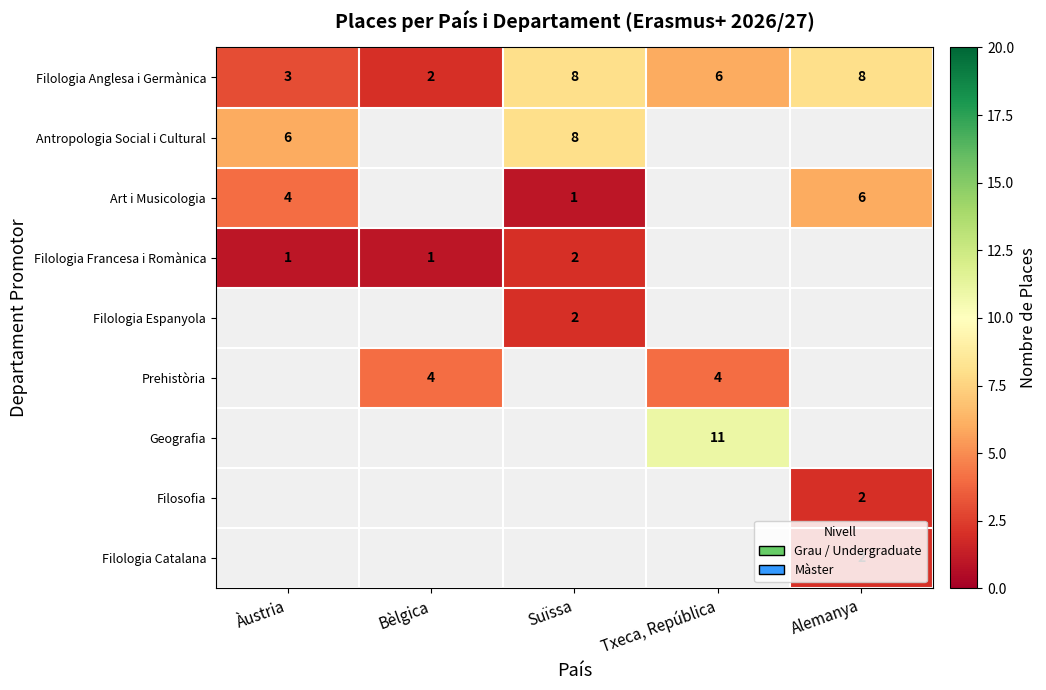

Which category has the lowest value in the Filologia Anglesa i Germànica series?

Bèlgica